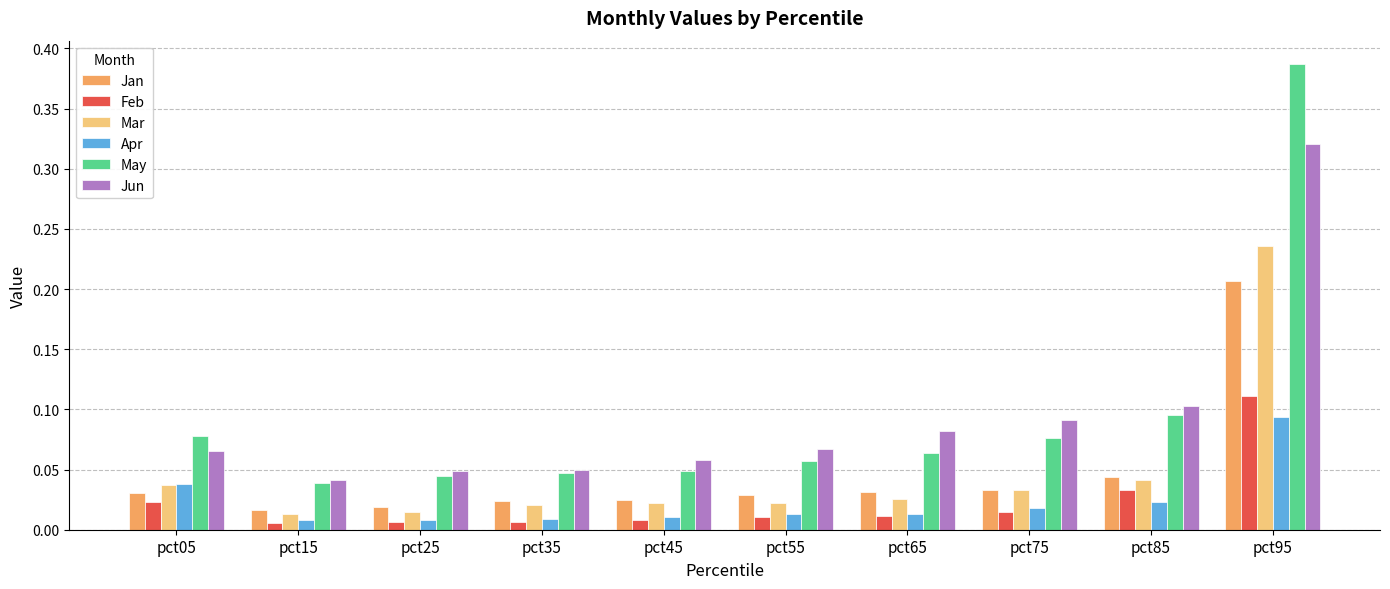

List the series in order of their peak value, lowest first.

Apr, Feb, Jan, Mar, Jun, May